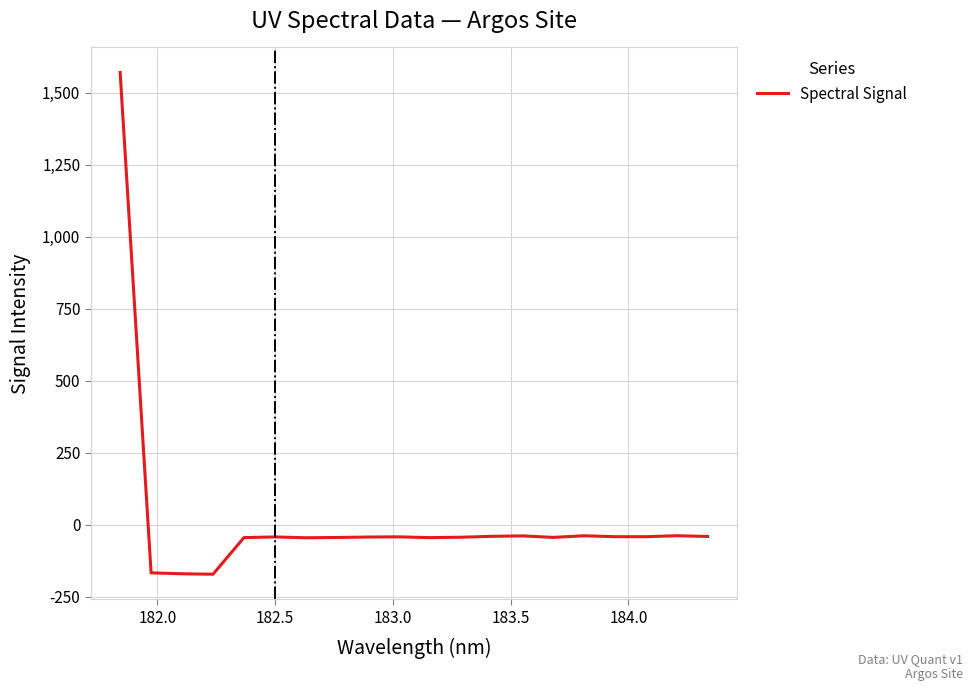

What is the greatest value displayed?

1570.0